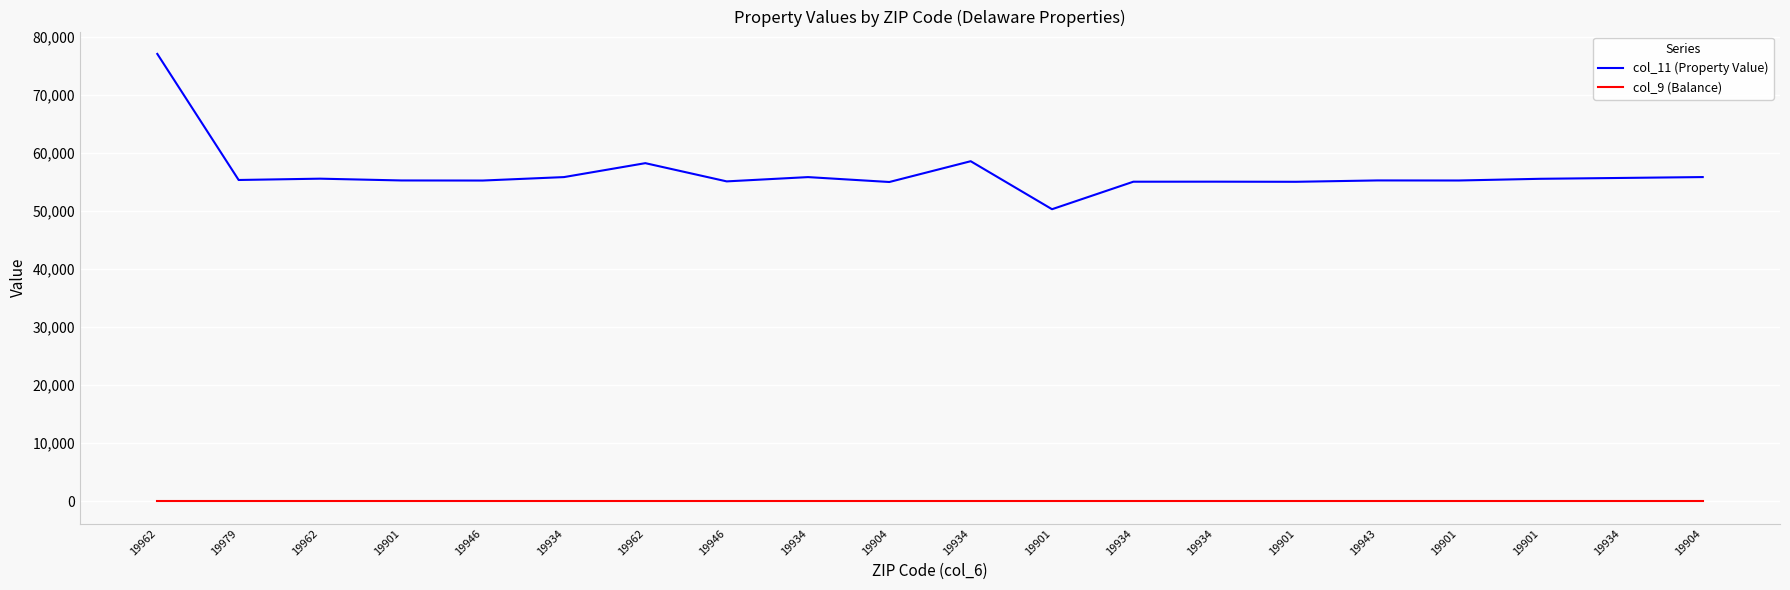

How many lines are shown in the chart?

2